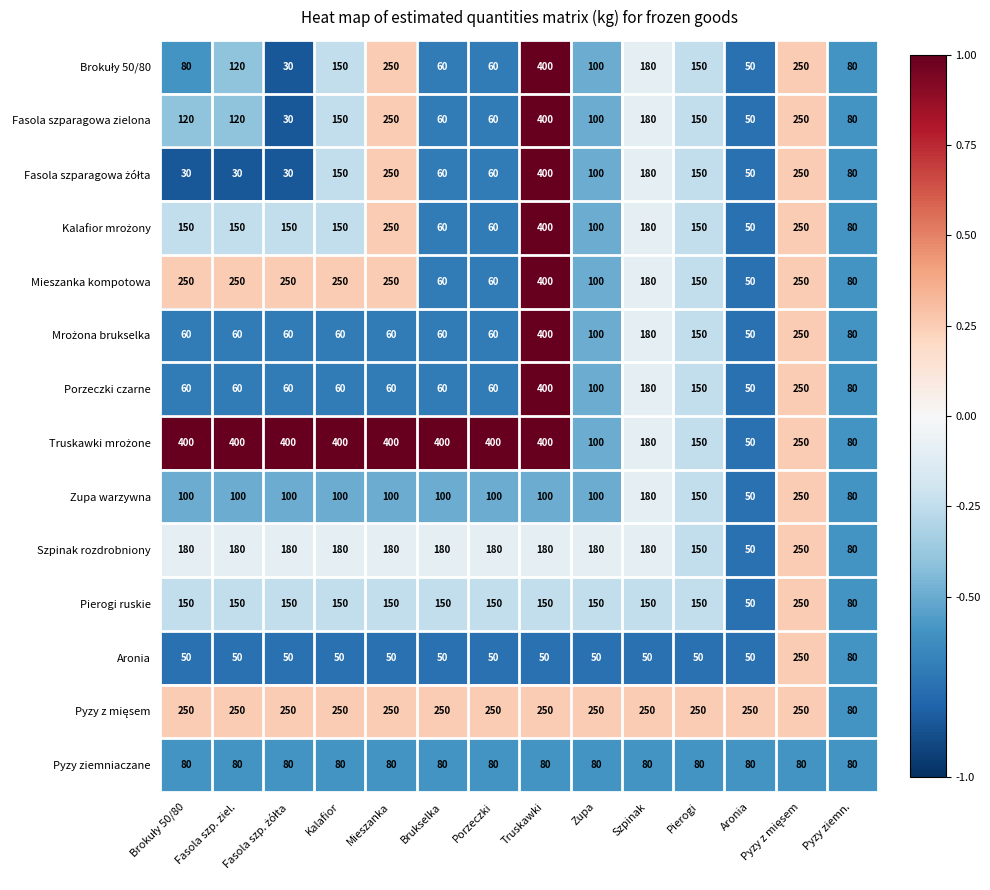

What is the difference between the highest and lowest values at Pierogi?

200